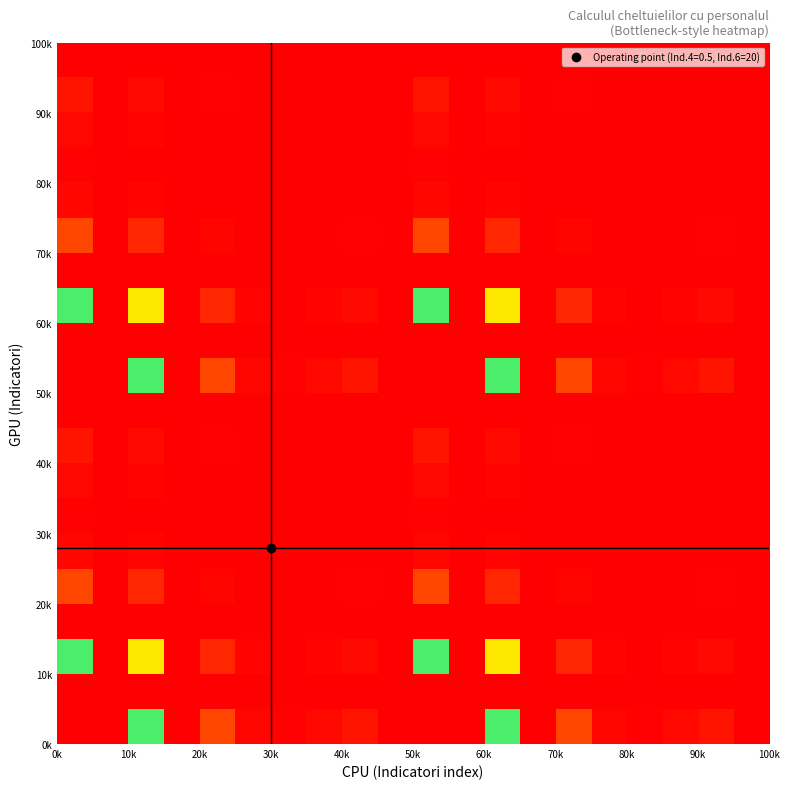

At how many categories does at least one series exceed 0?

18